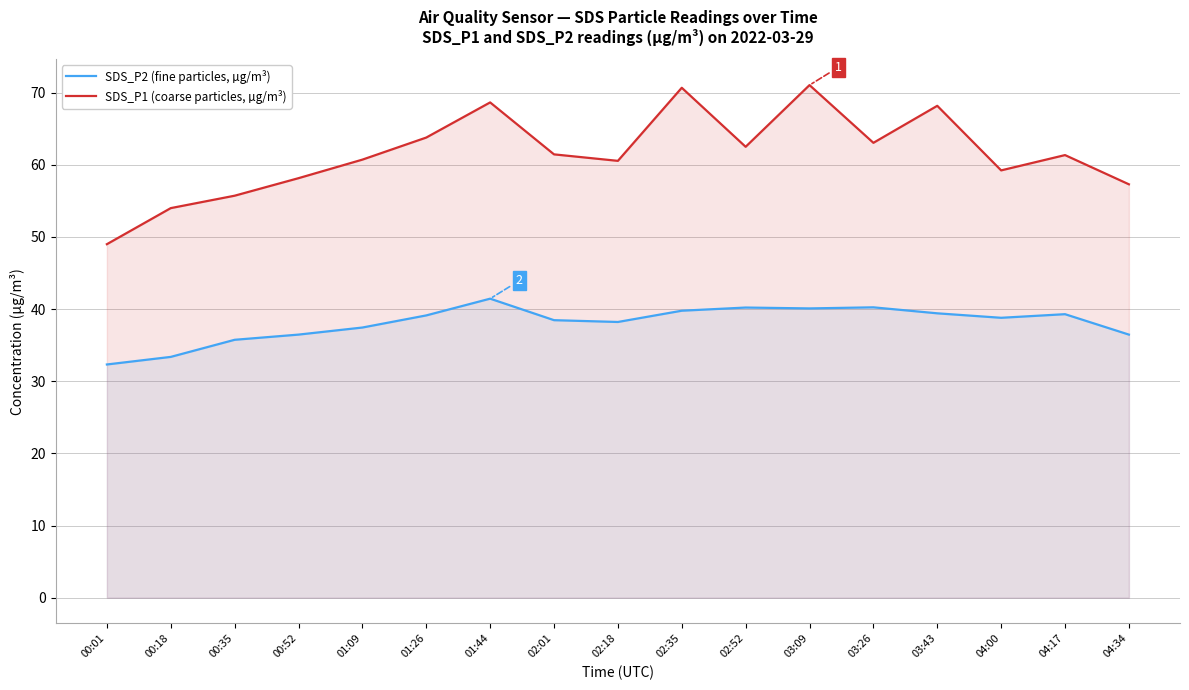

What value does the SDS_P2 (fine particles, µg/m³) series have at 01:44?

41.5